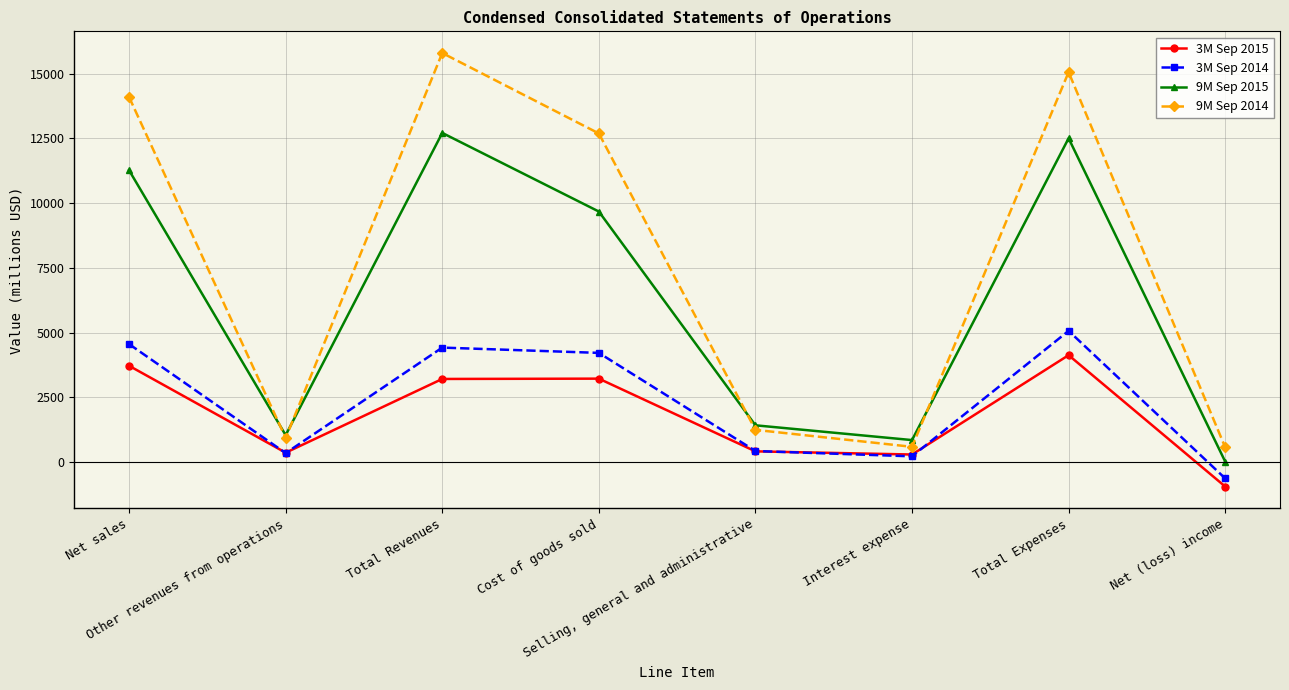

Which series has the largest range (max minus min)?

9M Sep 2014